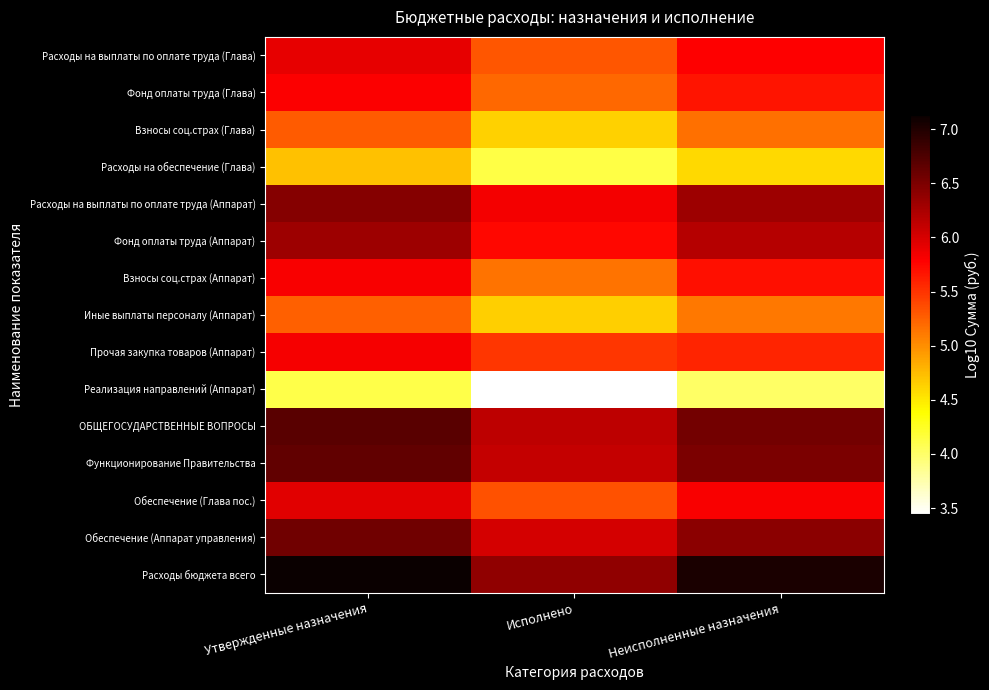

Between Исполнено and Неисполненные назначения, which series saw the biggest shift?

Расходы бюджета всего